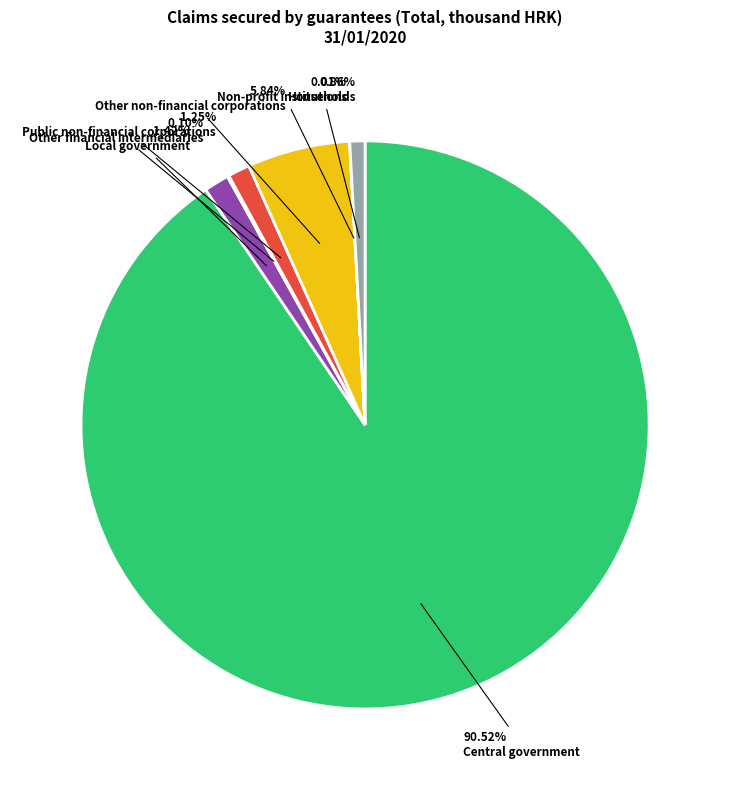

What is the largest slice in the pie chart?

Central government